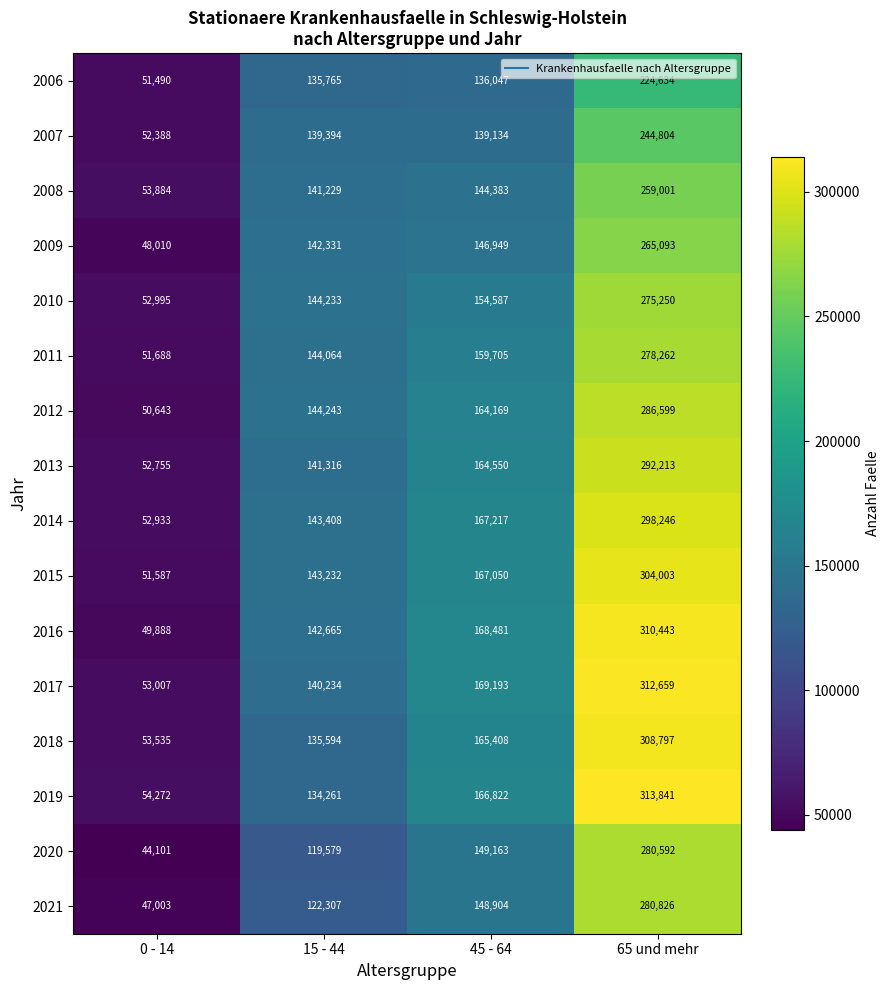

At which category is the sum across all series the highest?

65 und mehr